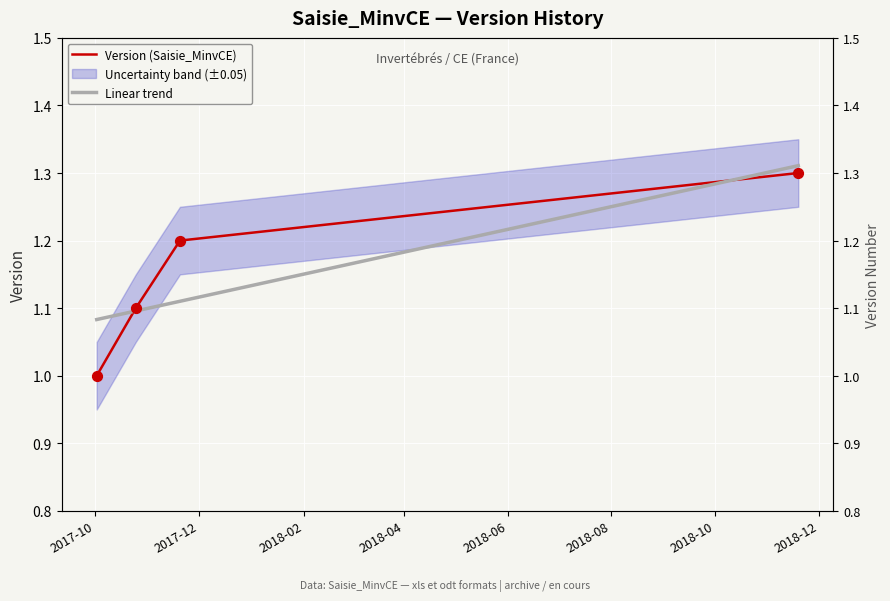

Approximately how many times larger is the value at 2018-11-19 compared to 2017-10-25?

1.2